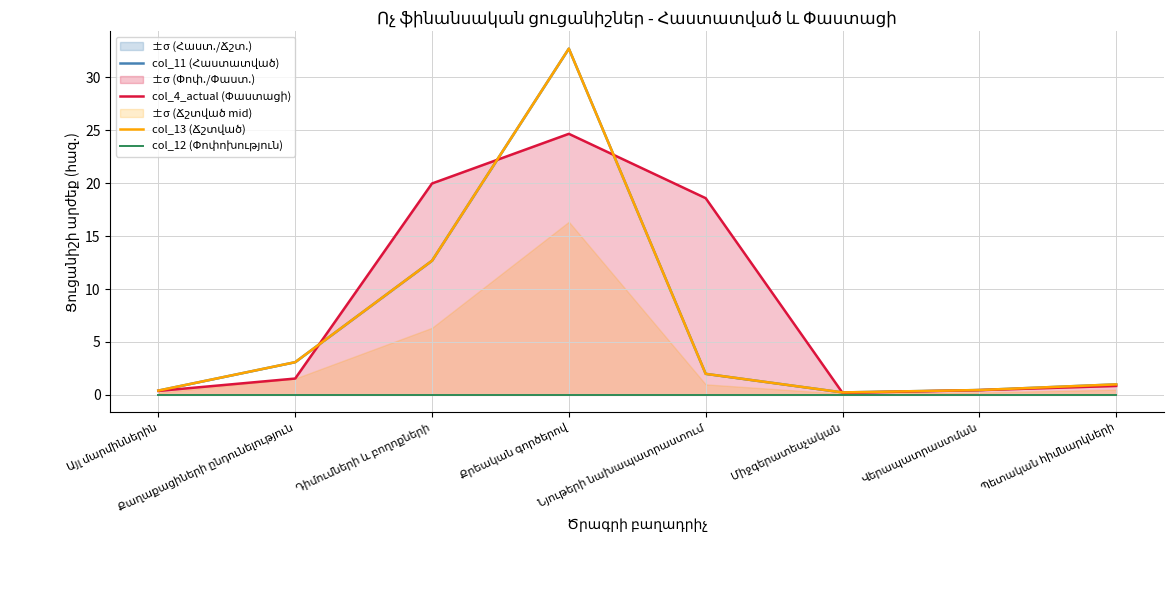

At which label does col_12 (Փոփոխություն) reach its minimum?

Այլ մարմիններին